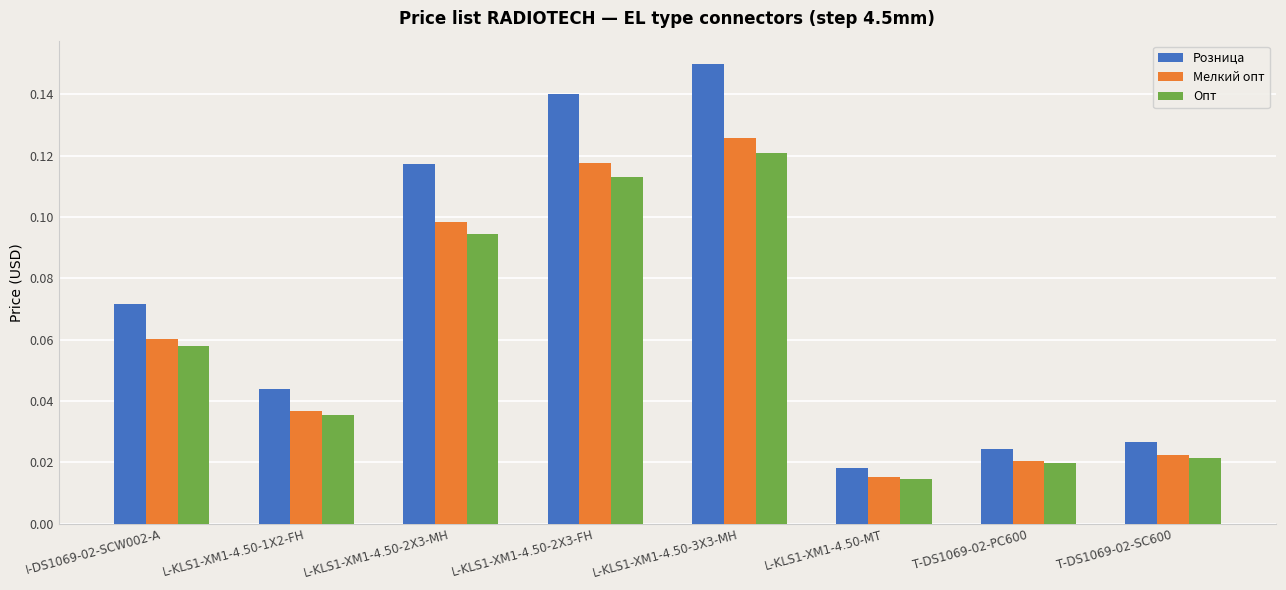

Which series has the widest spread of values?

Розница